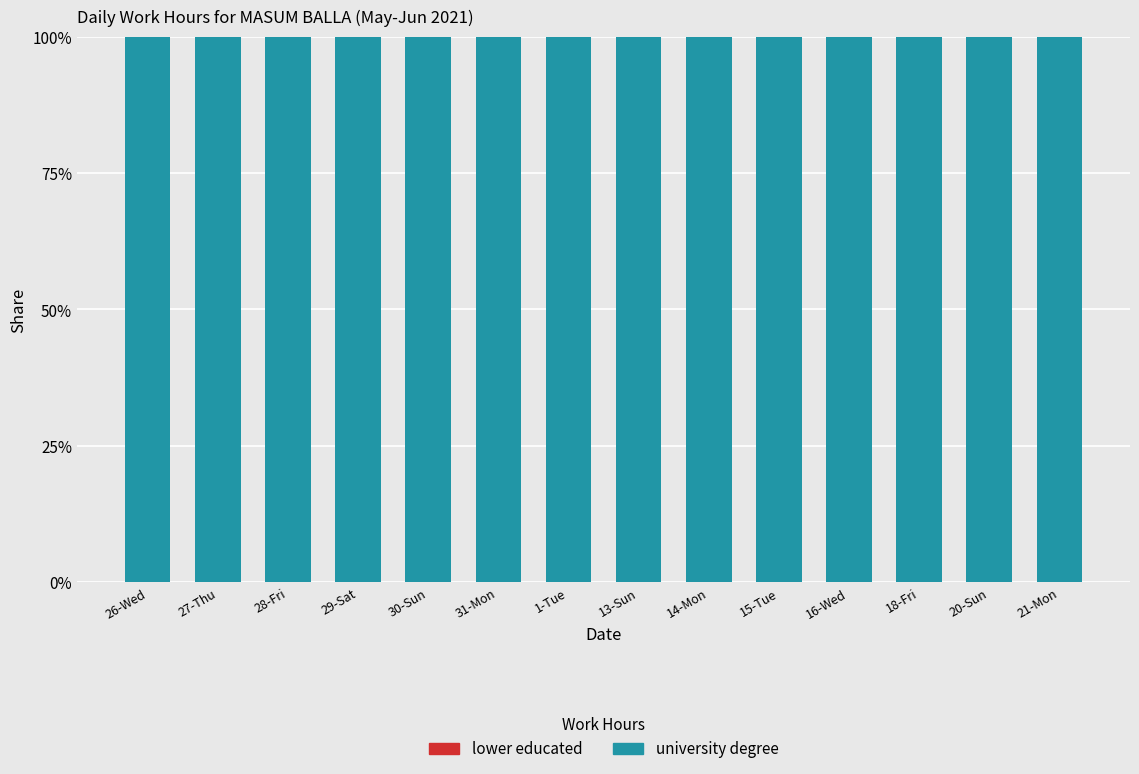

Is it true that university degree equals 178 at 1-Tue?

False